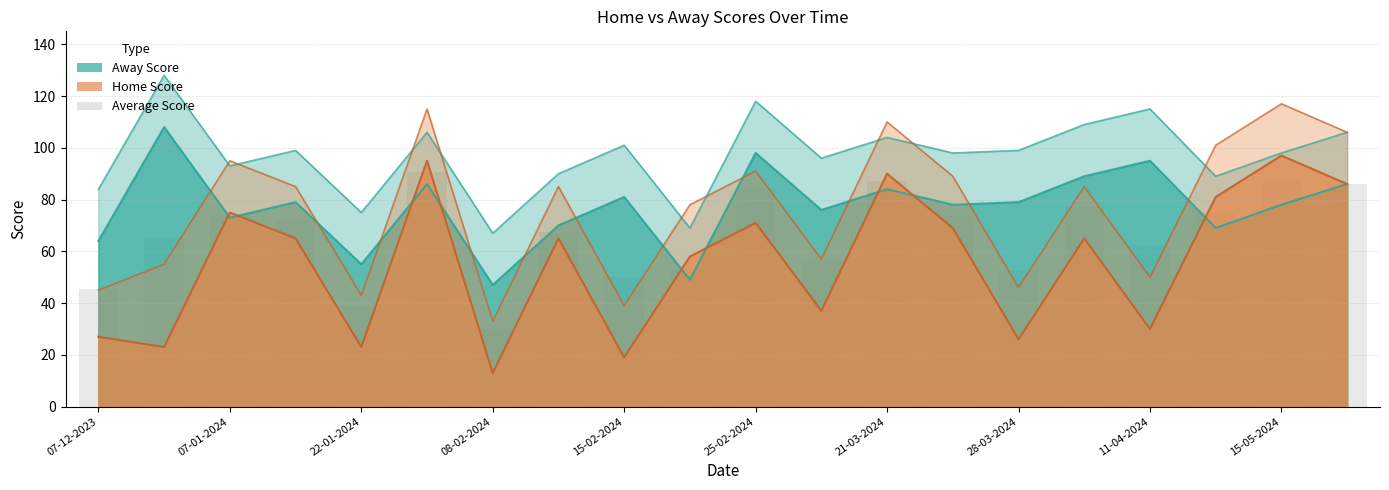

The value at 17 is 119.4. True or false?

False